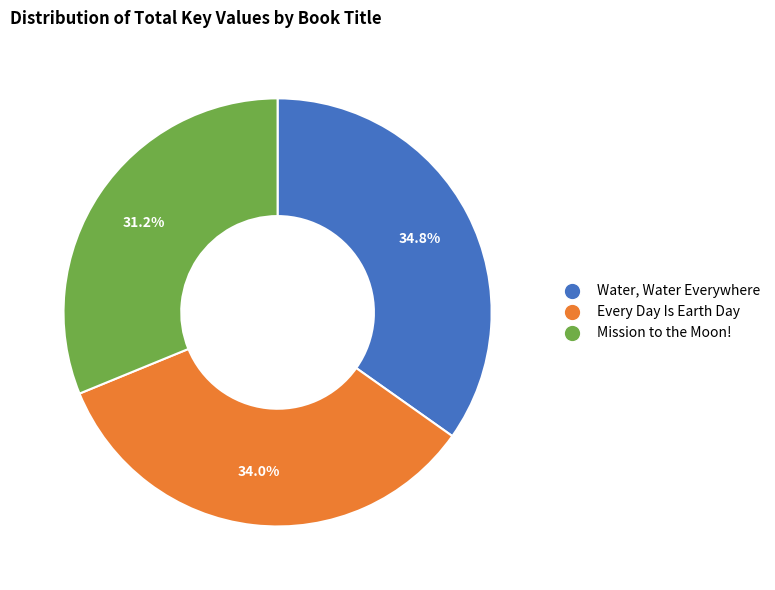

Is there any slice that represents more than half of the pie?

No